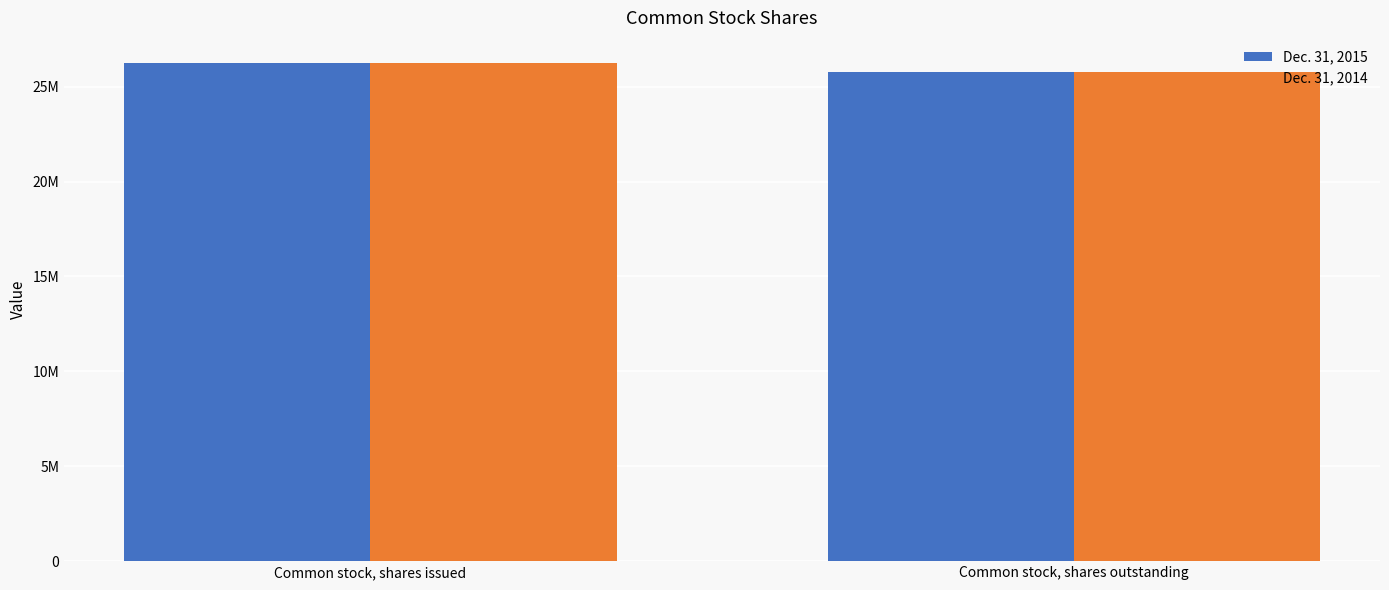

What are all the series names shown in the legend?

Dec. 31, 2015, Dec. 31, 2014